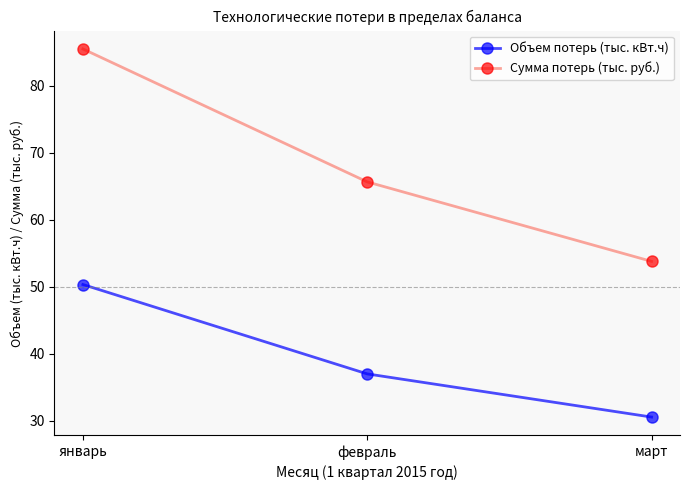

What is the maximum value for Сумма потерь (тыс. руб.)?

85.5